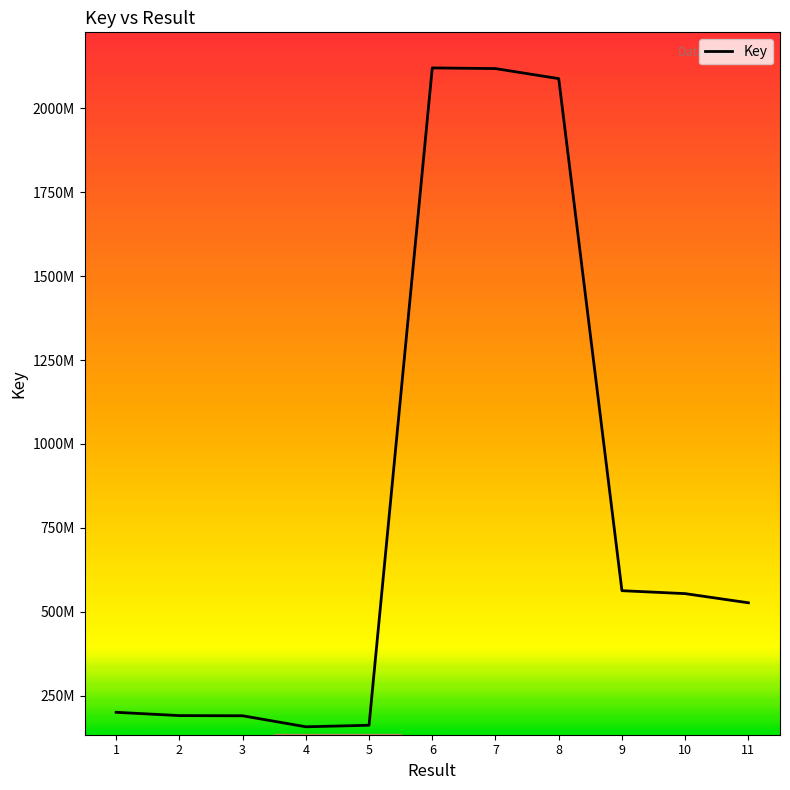

Which category has the lowest value across all series?

4